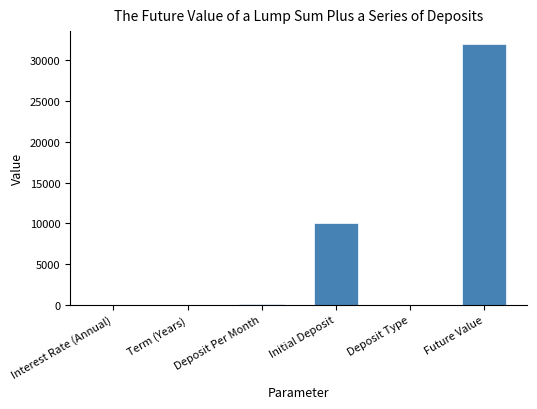

What is the sum of the values at Term (Years) and Deposit Type?

10.0